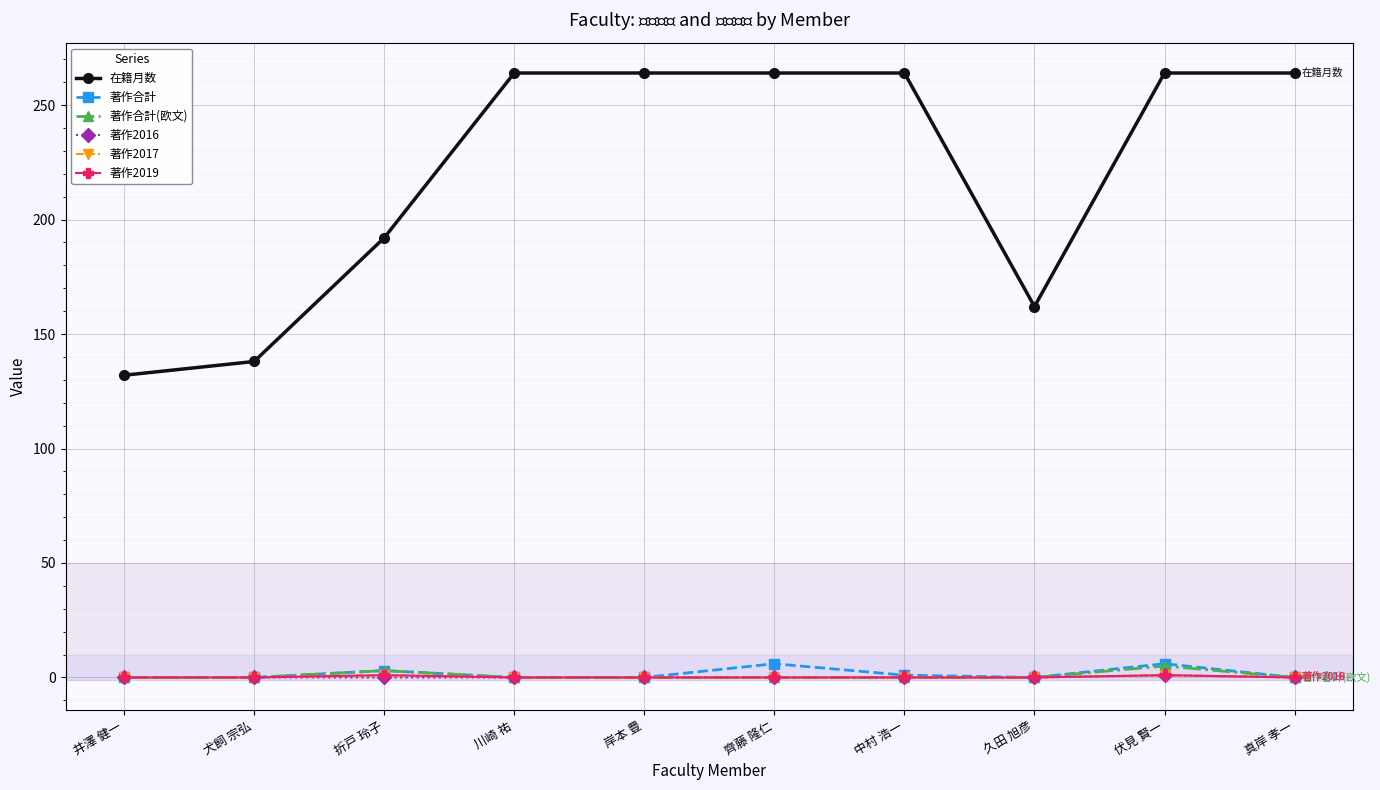

Is this an area chart (filled region under the line)?

No